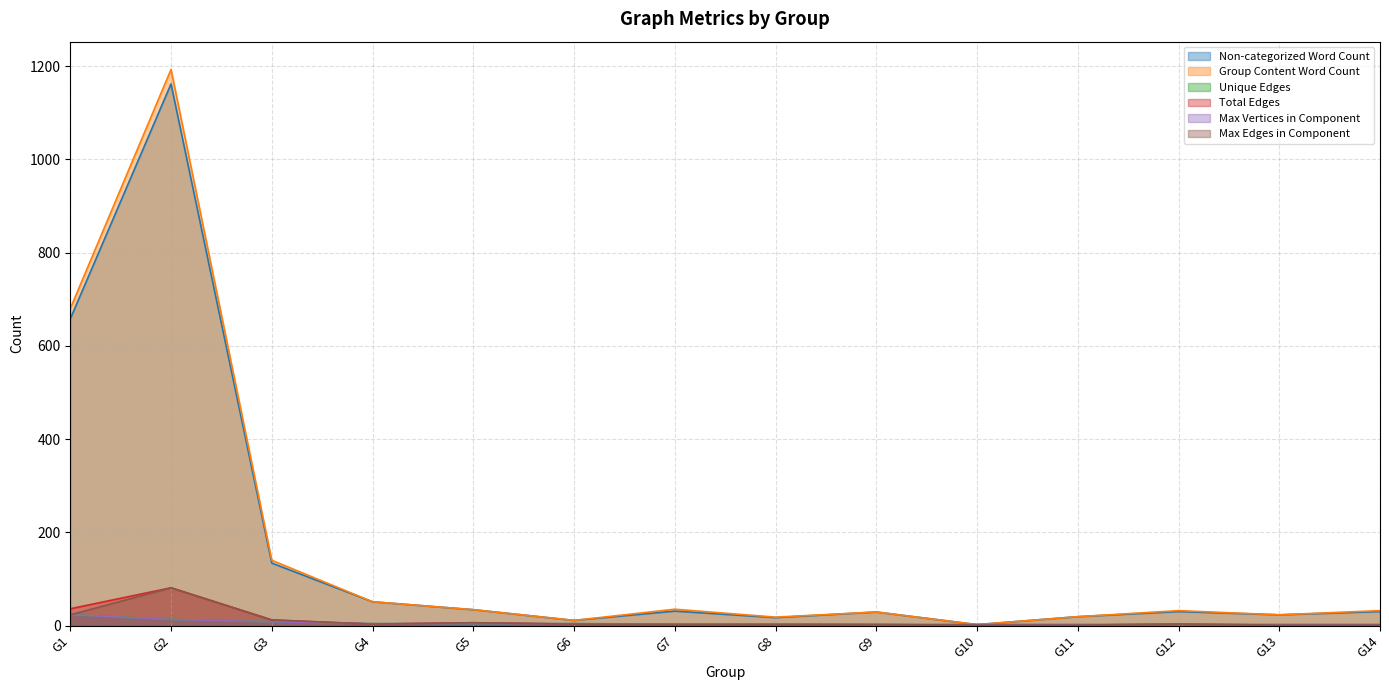

What are all the series names shown in the legend?

Non-categorized Word Count, Group Content Word Count, Unique Edges, Total Edges, Max Vertices in Component, Max Edges in Component